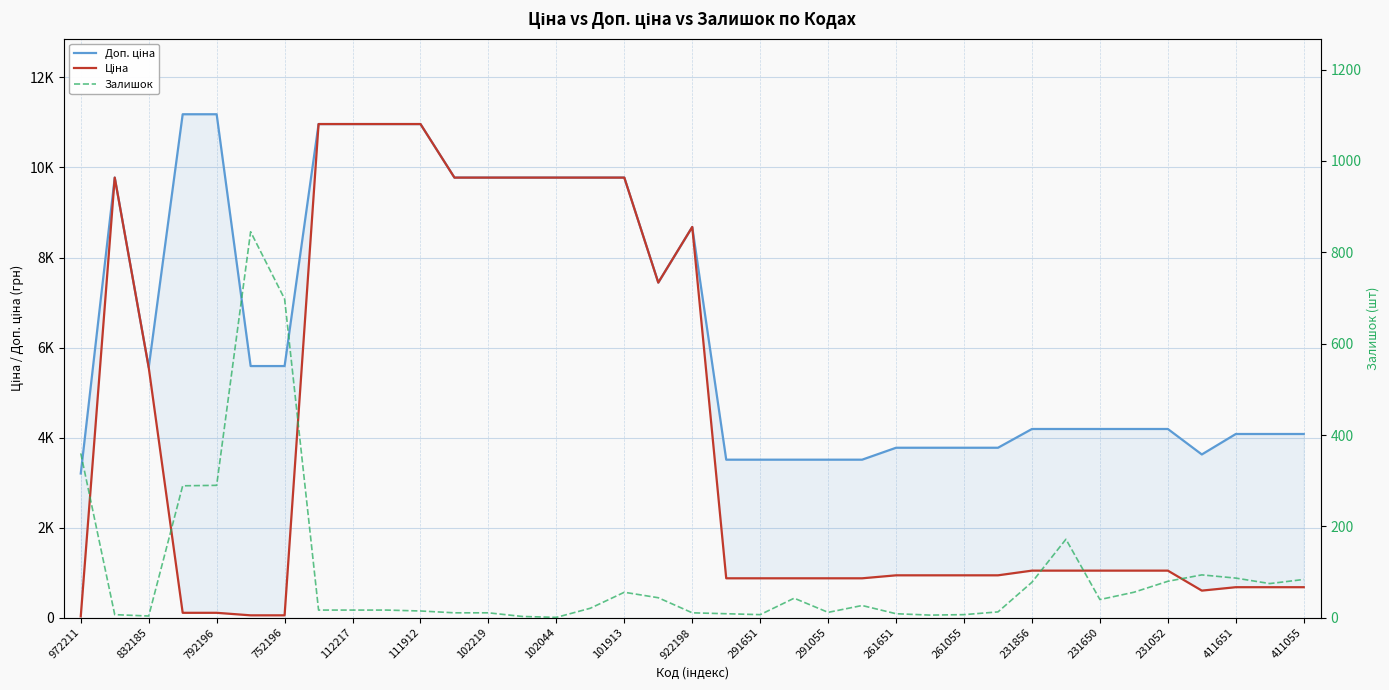

In Доп. ціна, how many points are lower than both neighbors (excluding endpoints)?

3